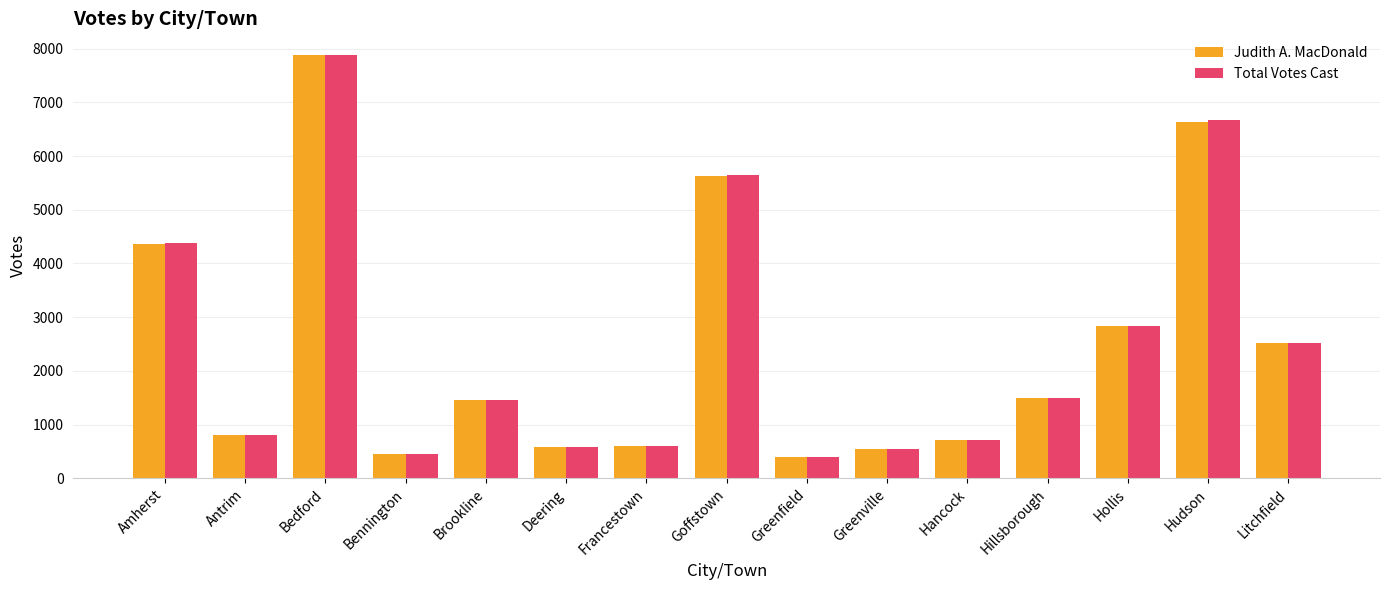

What is the difference between the second highest and second lowest values in the Total Votes Cast series?

6225